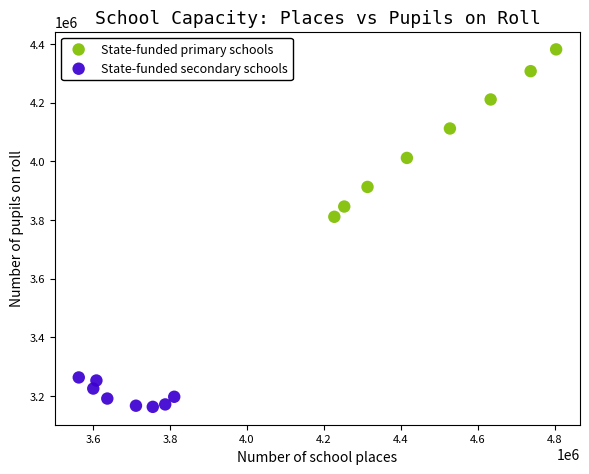

Which series has the widest spread of Y values?

State-funded primary schools